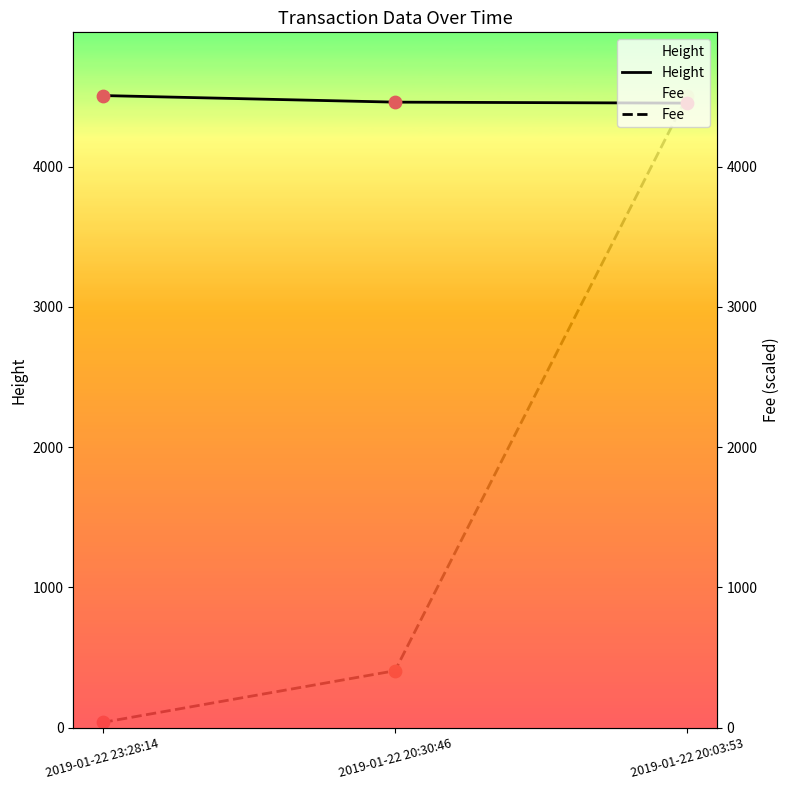

At which category is the sum across all series the highest?

2019-01-22 20:03:53